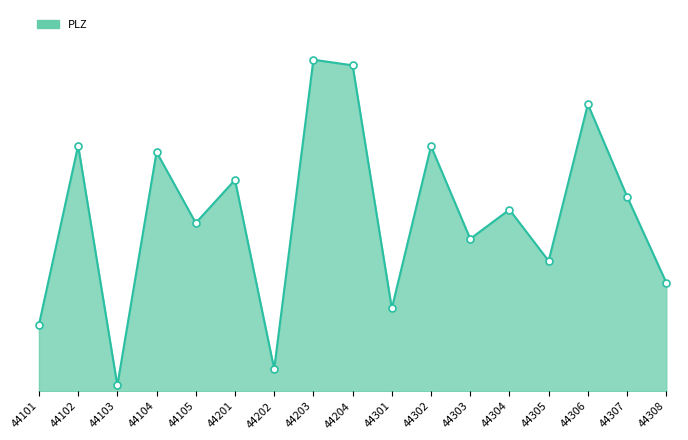

The chart shows a value of 44267 at 44104. True or false?

True